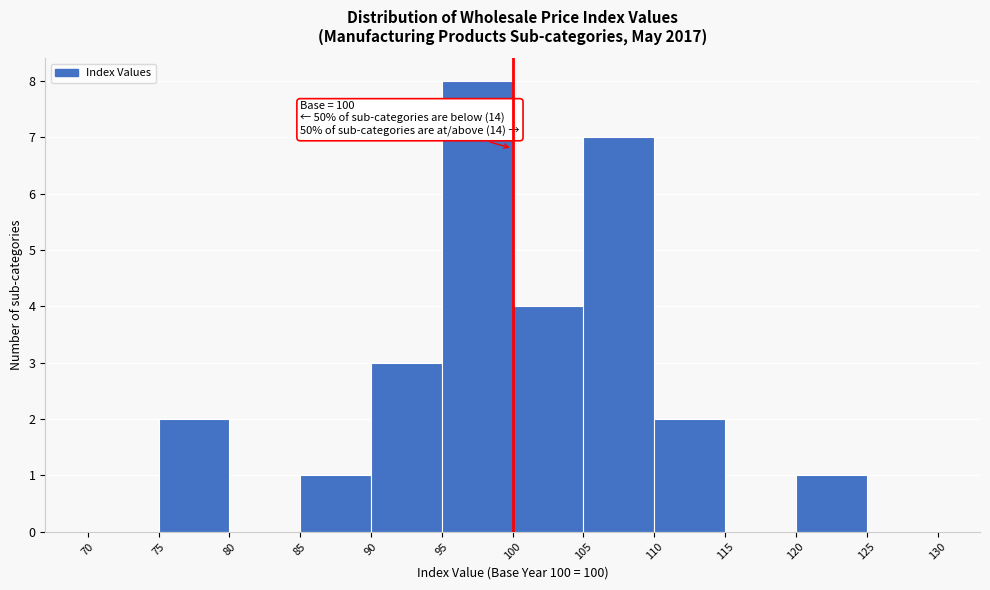

Over which range of the x-axis is the bar tallest?

95 to 100